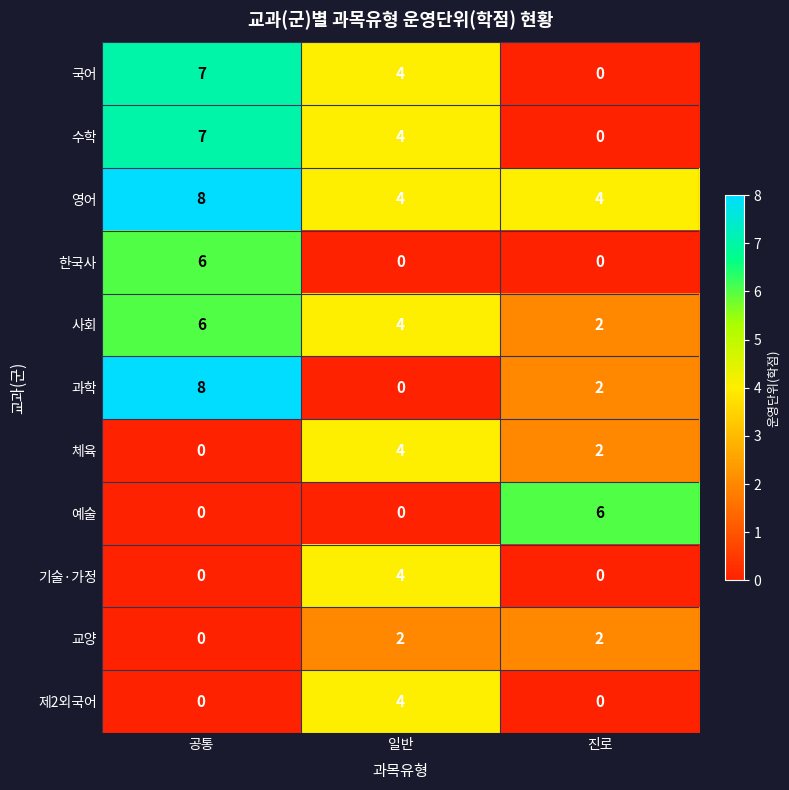

Which category has the highest value in the 제2외국어 series?

일반